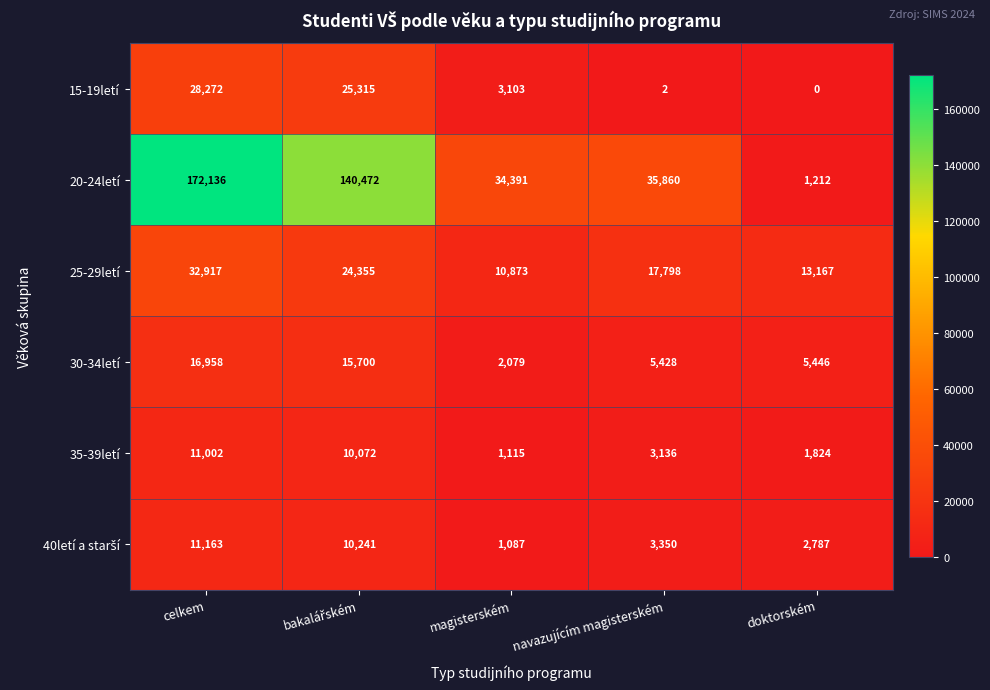

The 15-19letí series shows 15419 at celkem. True or false?

False